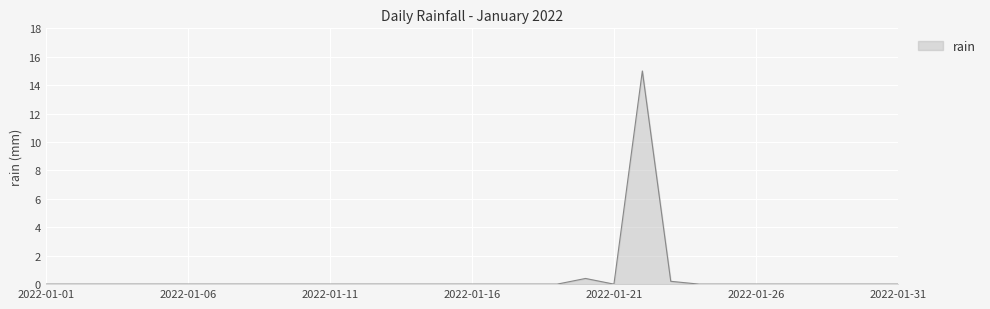

True or false: the data has more than 1 interior local peaks.

True